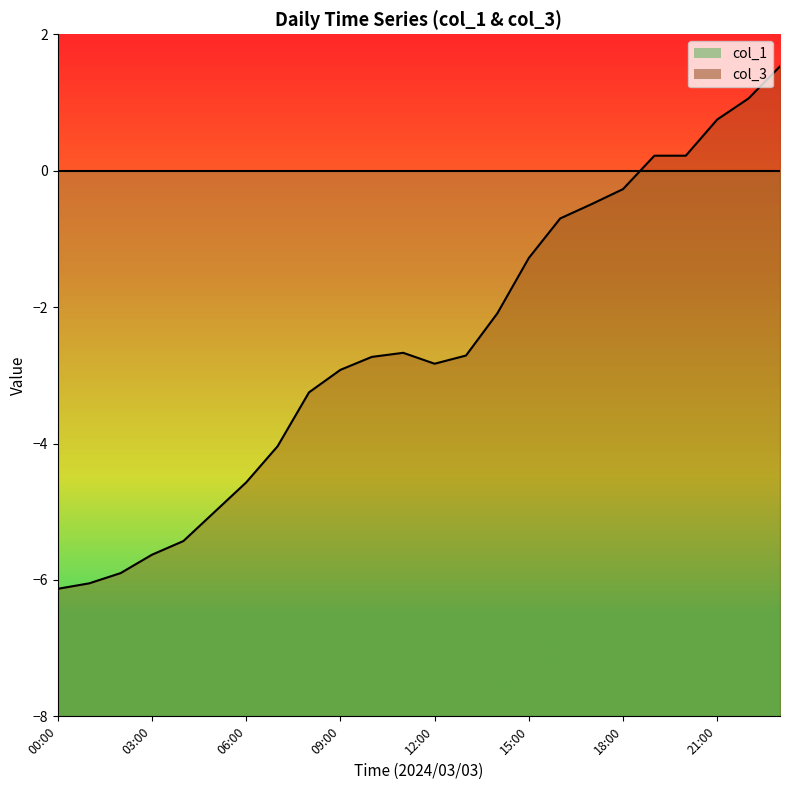

What is the difference between the col_3 line values at 18 and 23?

1.8